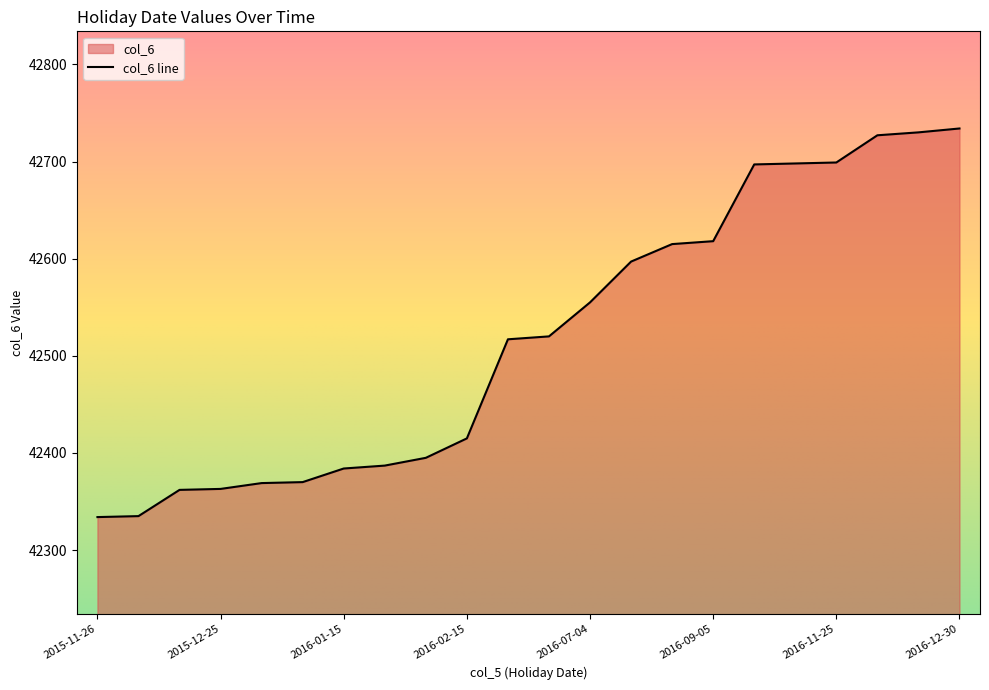

At which category does the chart reach its peak across all series?

2016-12-30